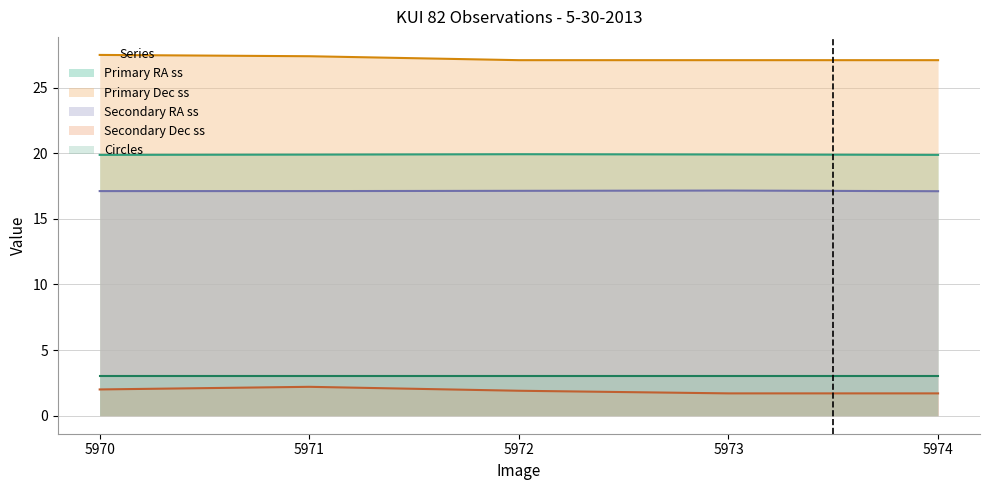

What is the greatest value displayed?

27.5